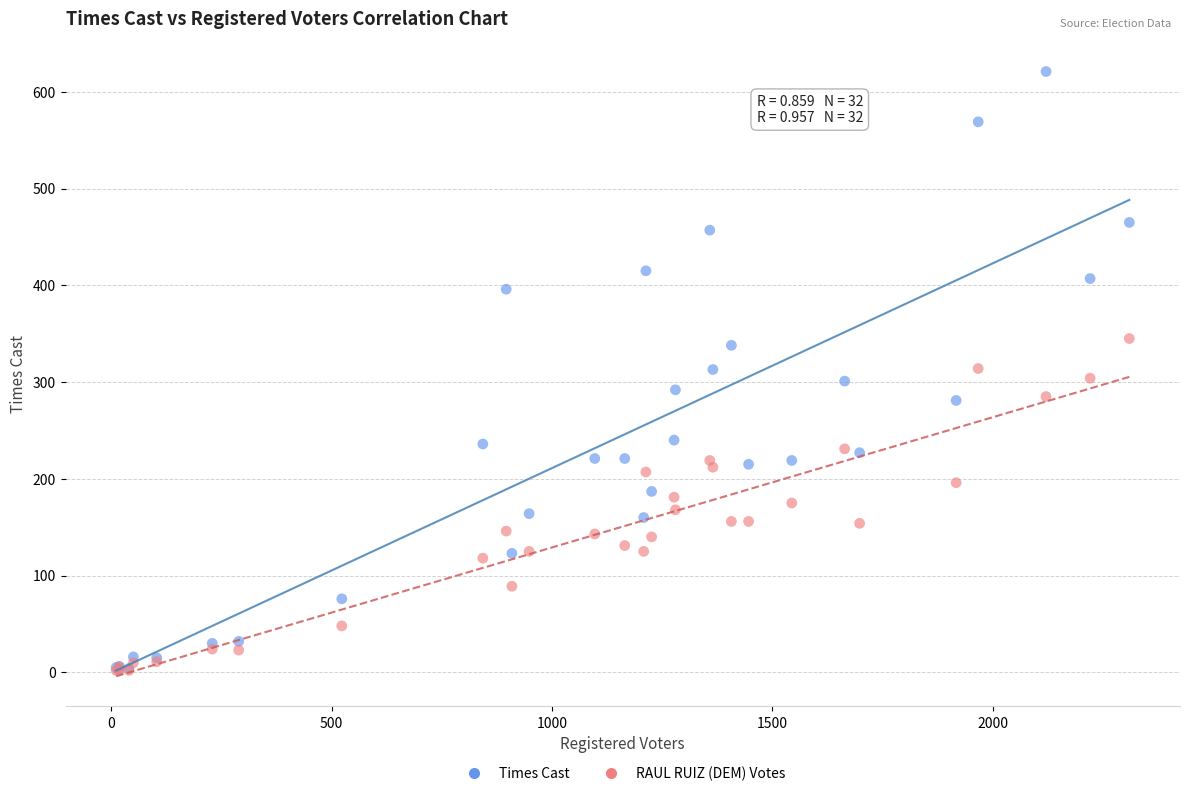

Which series reaches the maximum Y coordinate?

Times Cast